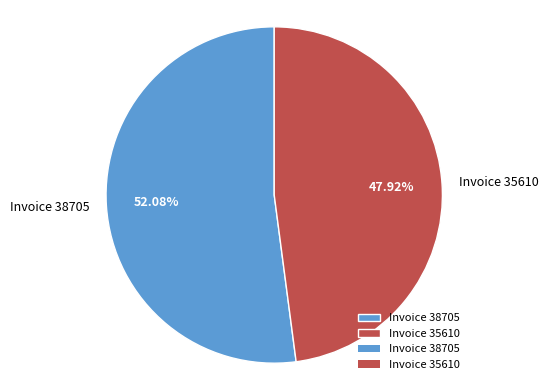

What is the majority slice?

Invoice 38705